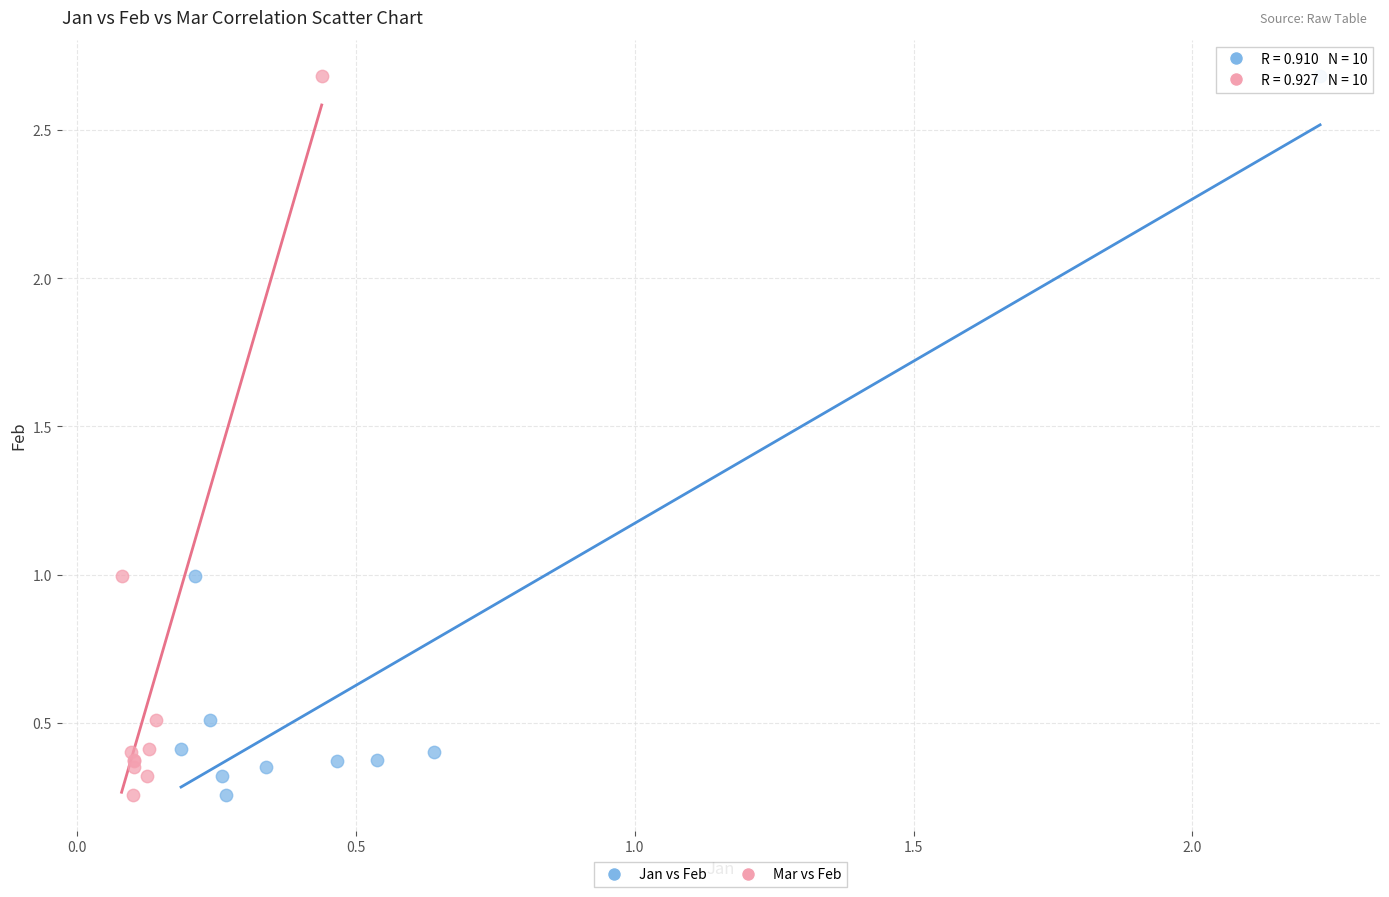

What are all the series names shown in the legend?

Jan vs Feb, Mar vs Feb